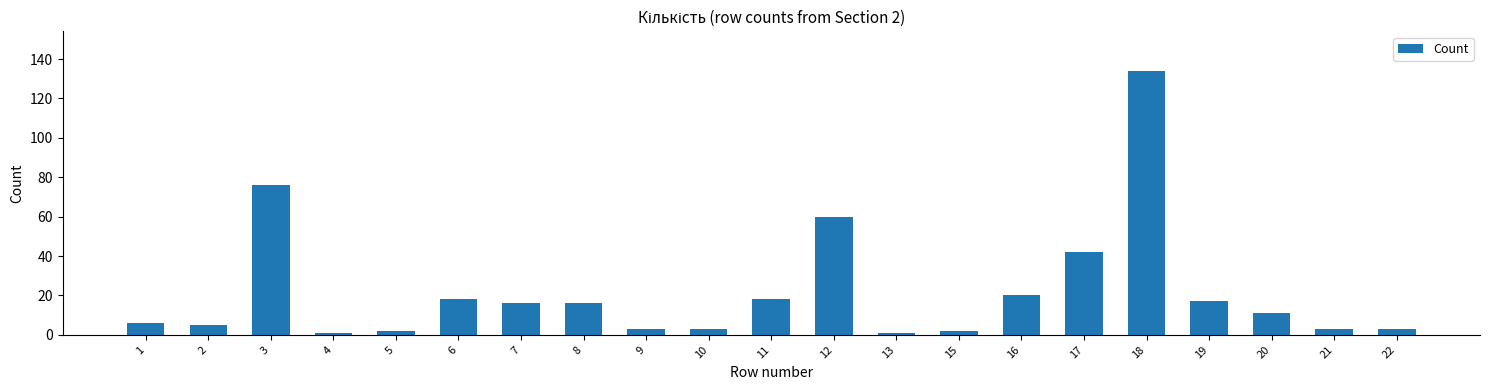

Reading left to right, list all the values displayed in this chart.

6	5	76	1	2	18	16	16	3	3	18	60	1	2	20	42	134	17	11	3	3